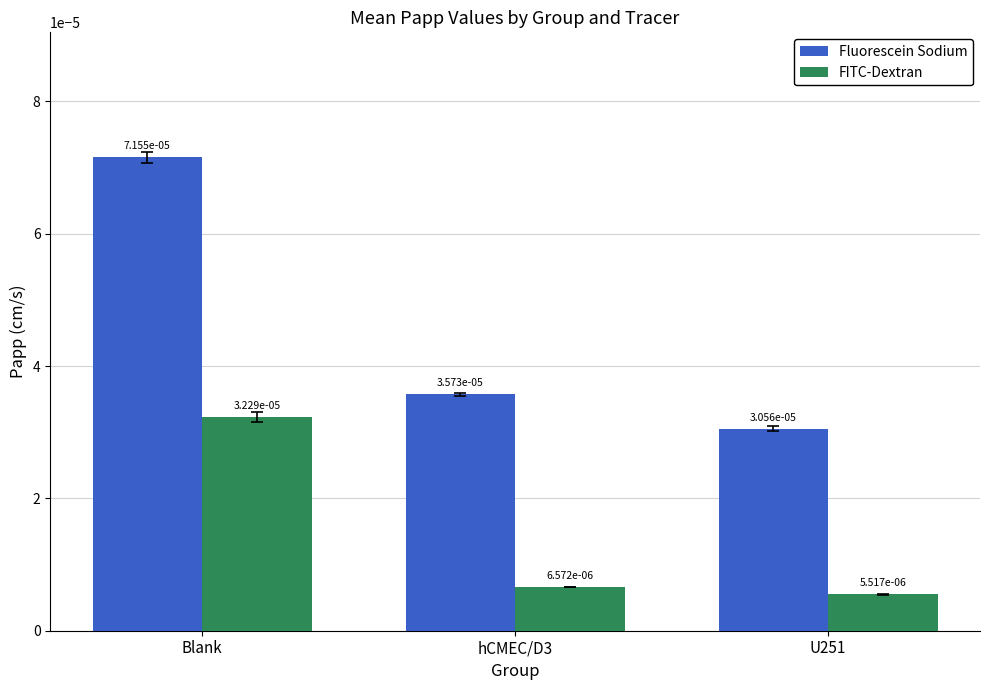

What is the label of the 2nd bar from the left?

hCMEC/D3